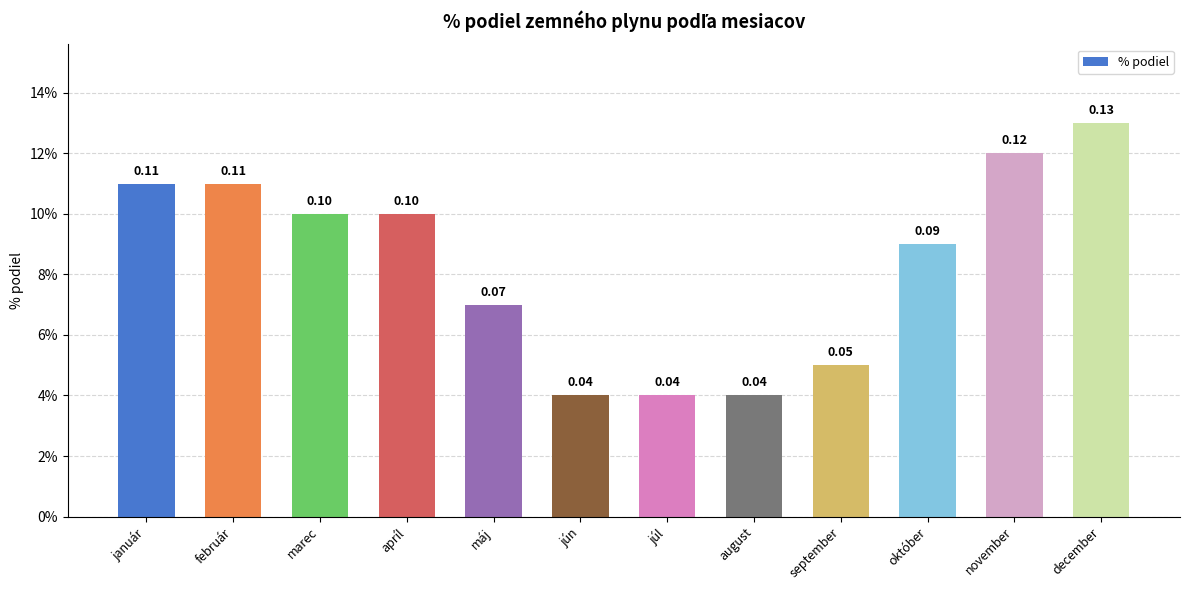

The value at január is 0.1. True or false?

True